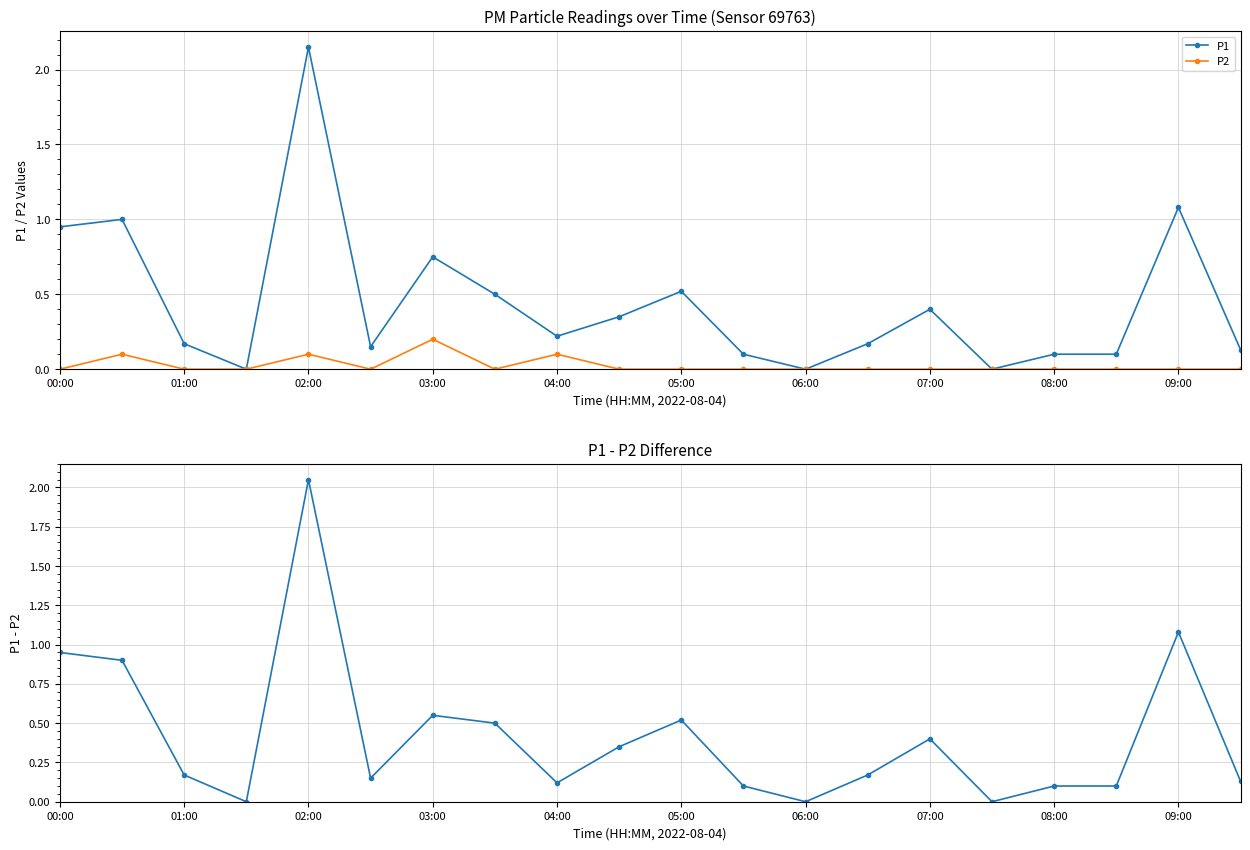

True or false: P1 - P2 and P2 intersect in this chart.

False